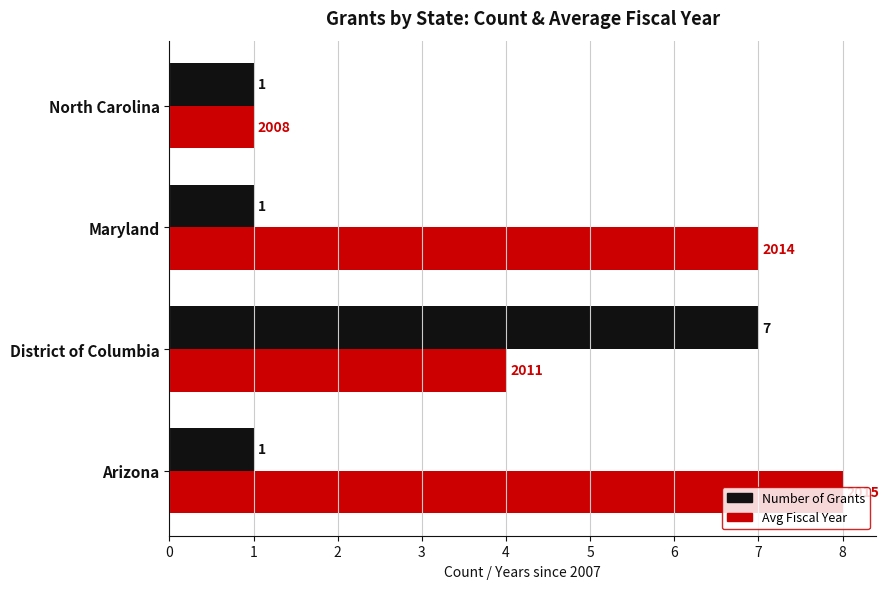

At which category does the chart reach its peak across all series?

Arizona